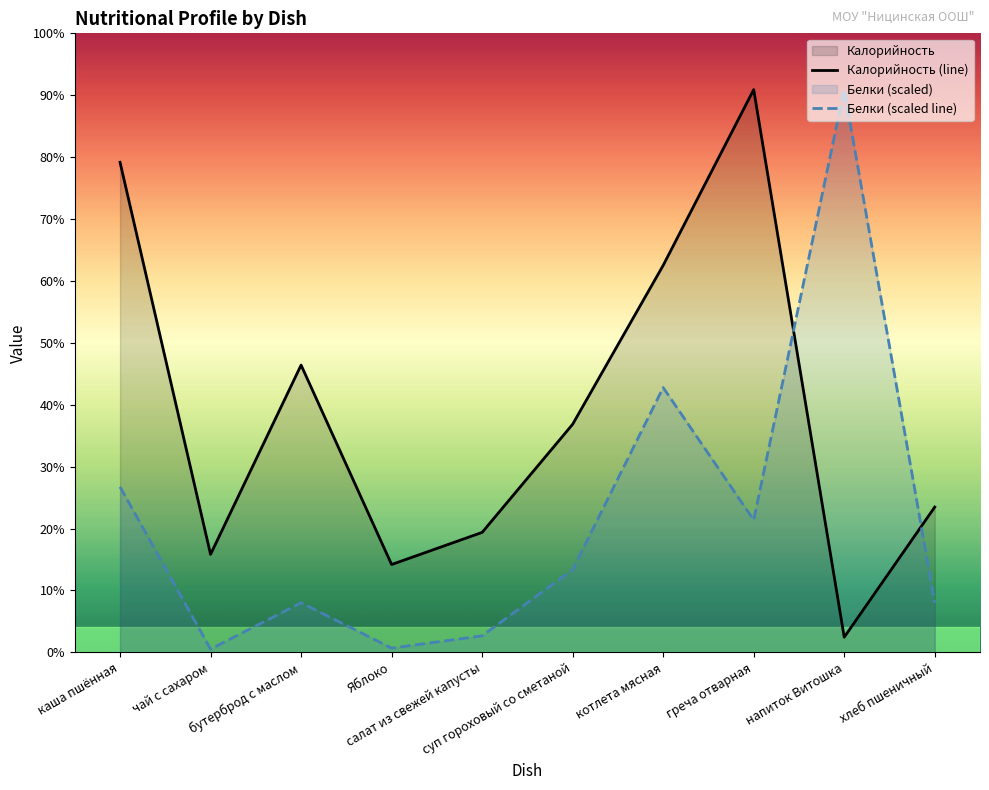

Does the chart display data point markers on the line(s)?

No